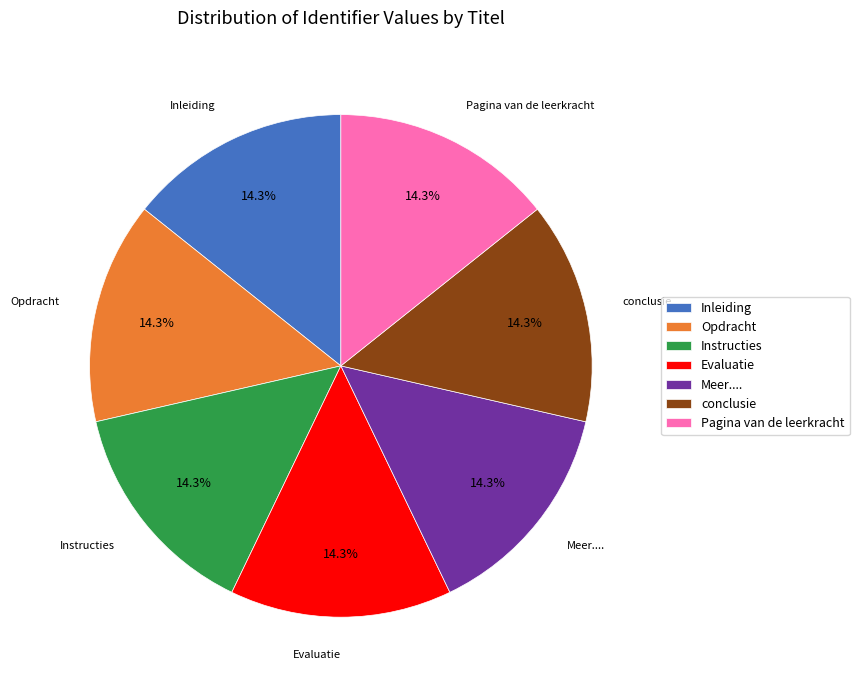

Is there a majority slice in this chart?

No